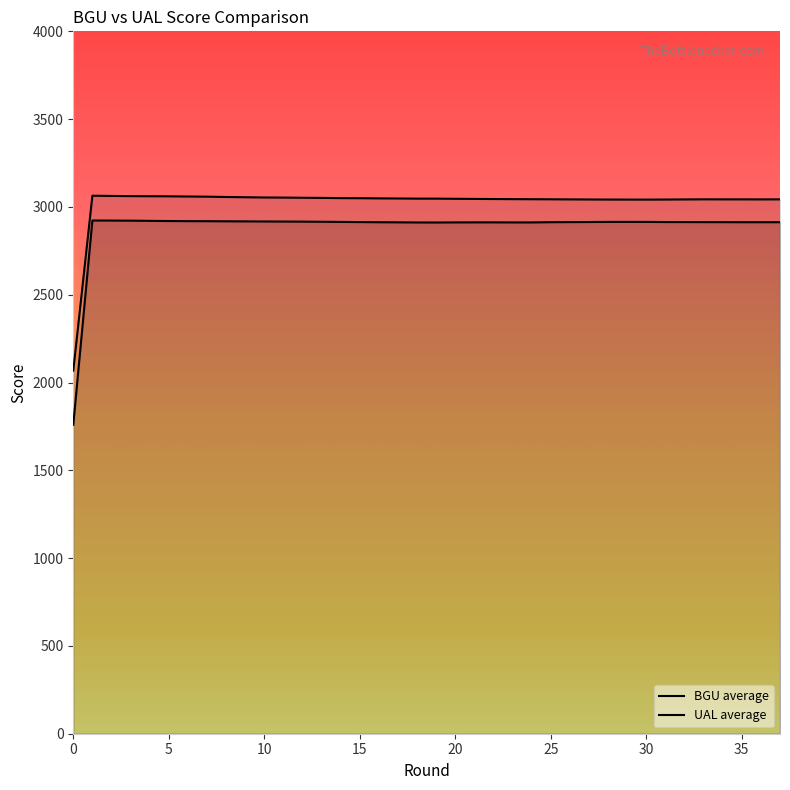

True or false: BGU average has more than 0 points higher than both neighbors.

True